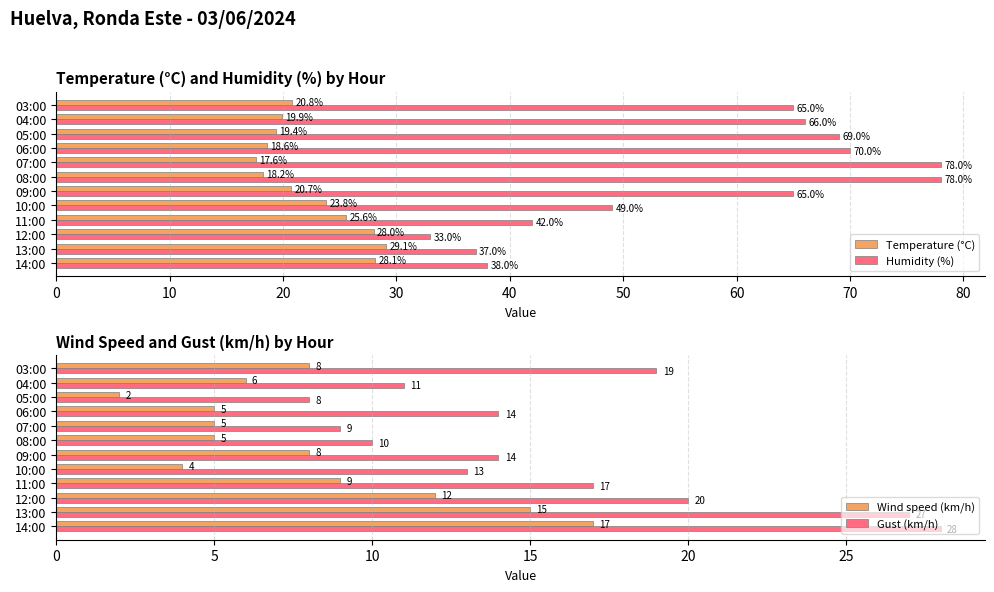

Are the bars grouped side by side (vs. stacked)?

Yes